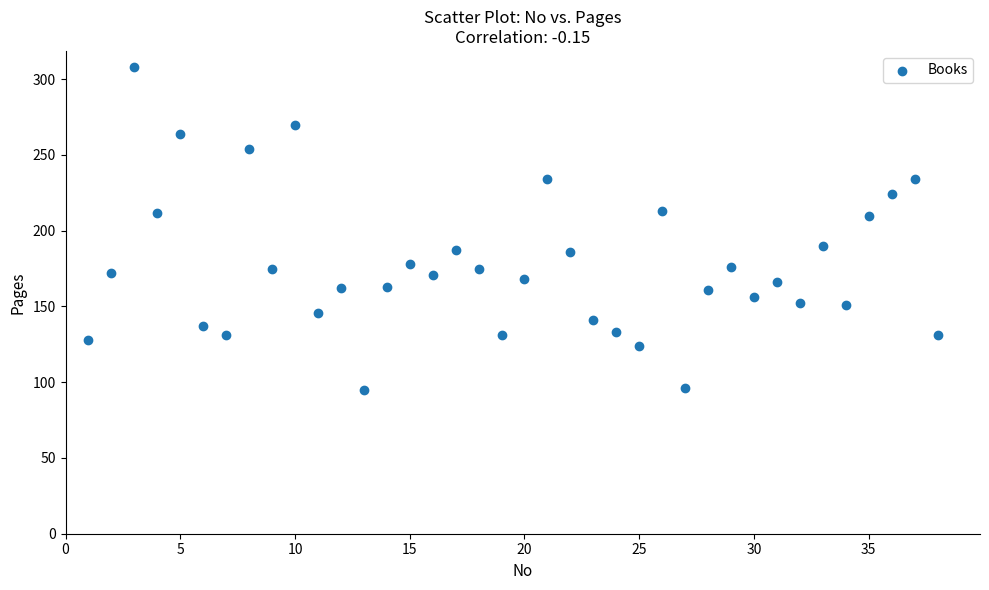

What is the range of Y values (max minus min)?

213